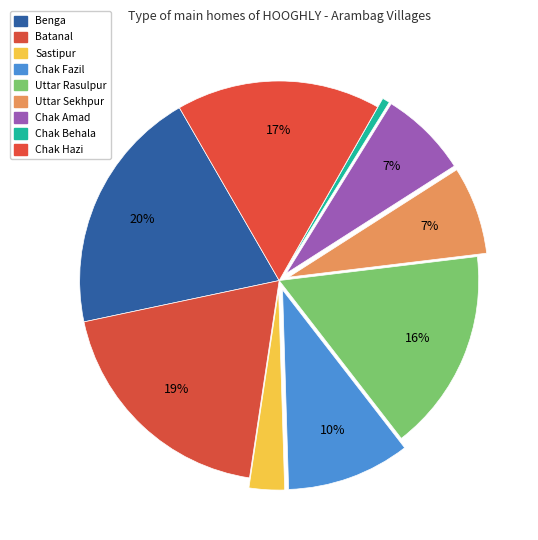

Count the number of slices in the pie.

9